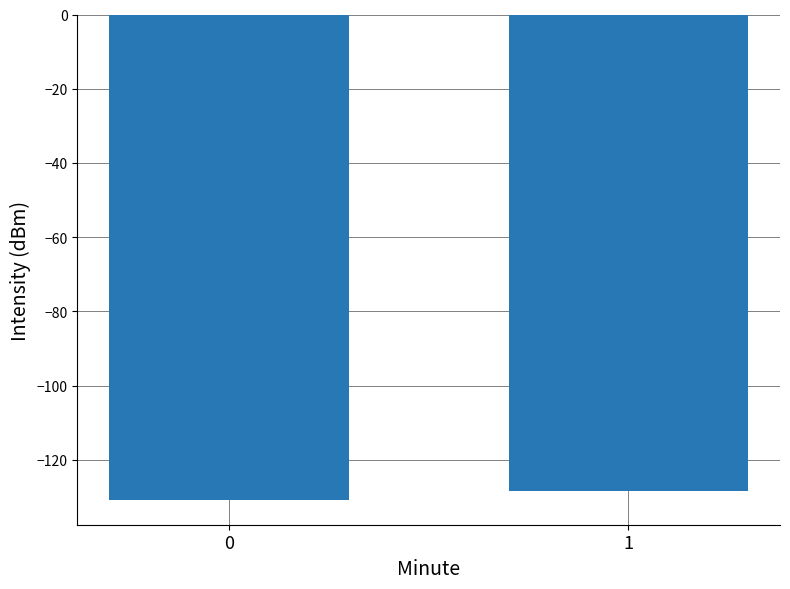

The value at 1 is -128.5. True or false?

True